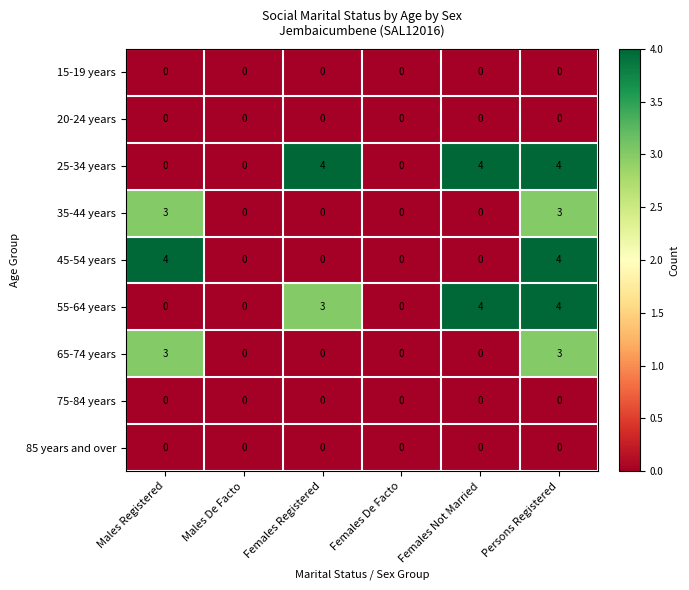

The value of 75-84 years at Males De Facto is 0. True or false?

True